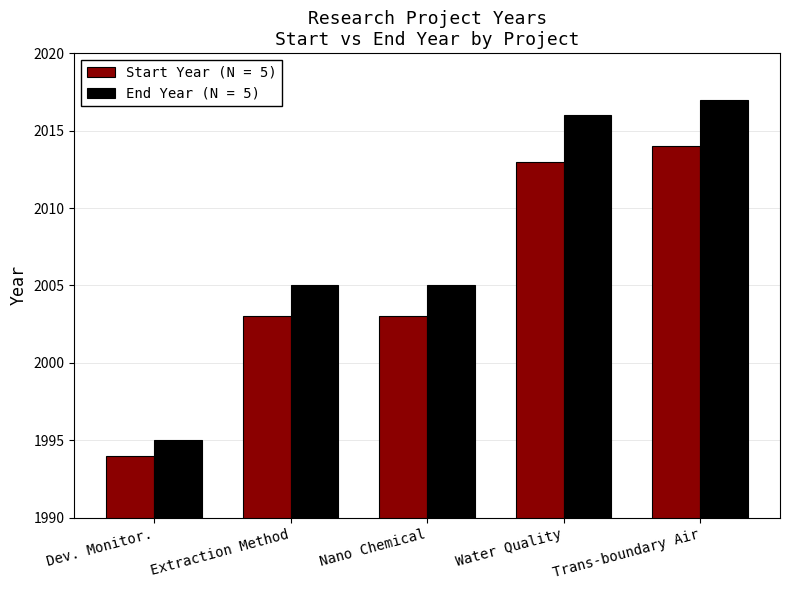

Are the bars grouped side by side (vs. stacked)?

Yes